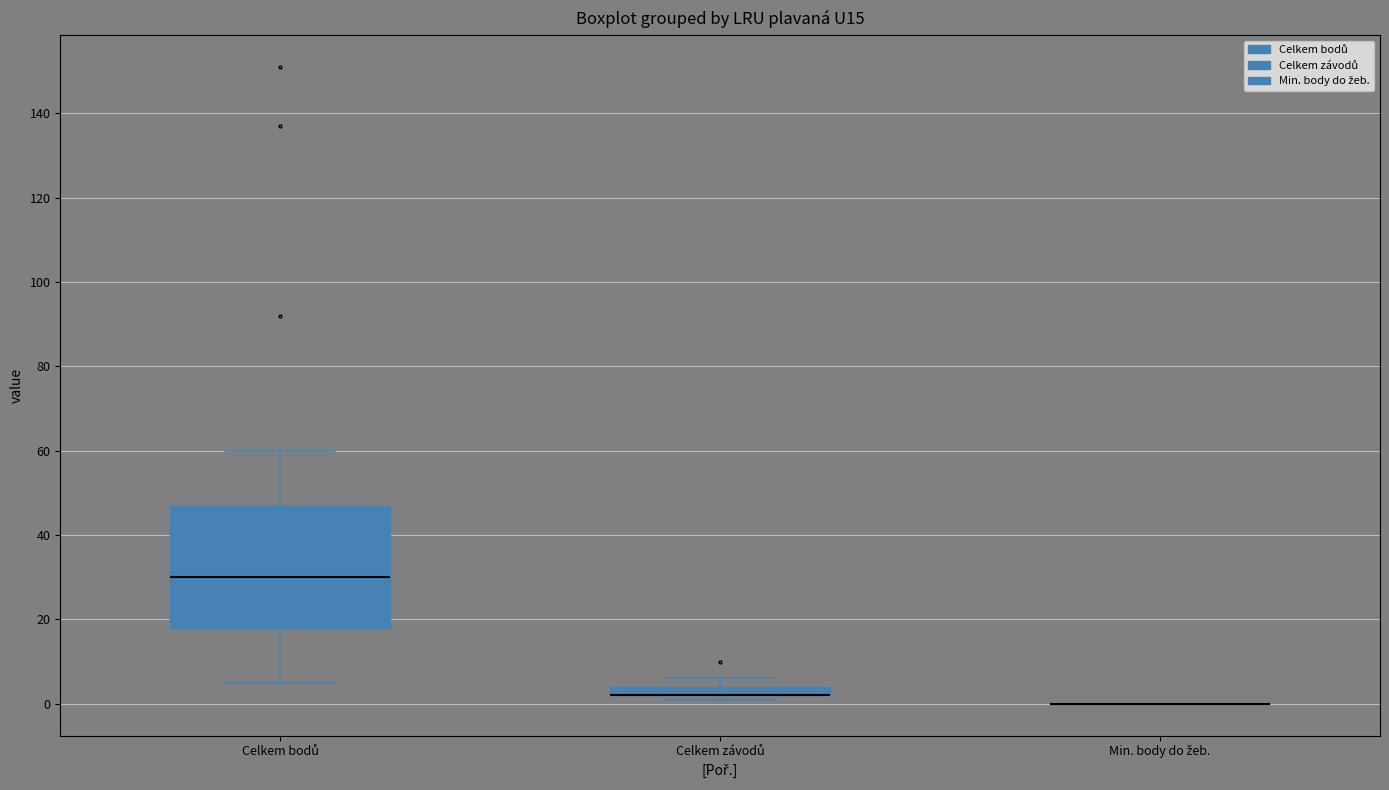

Where is the upper edge of the box for Celkem závodů on the y-axis? The values are not printed on the chart, so give them approximately, as read against the axis.

4